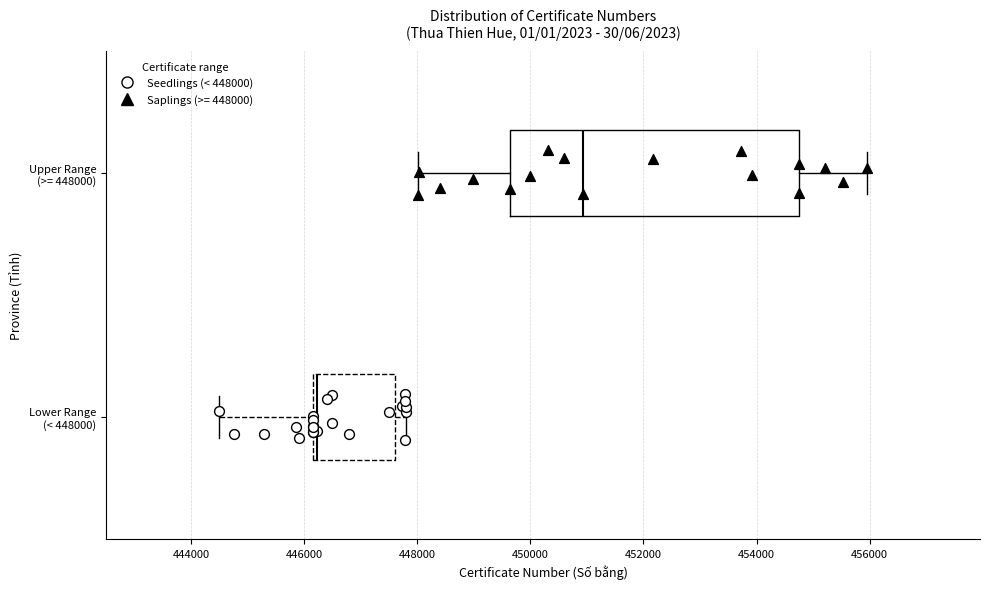

Which box has the furthest to the right median line?

Upper Range (>= 448000)